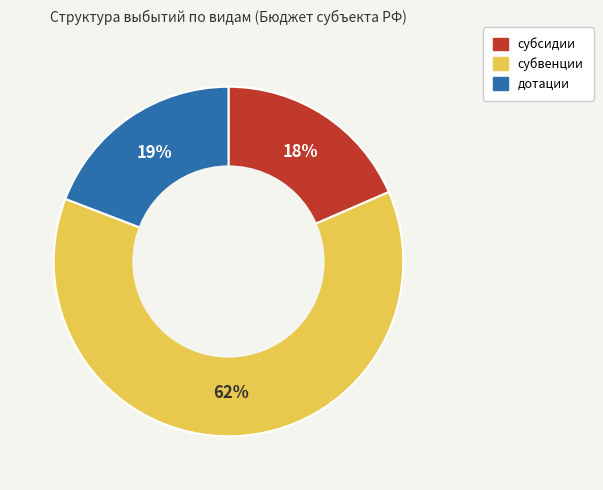

To the nearest percent, what is the difference between the largest and smallest slice percentages?

44%